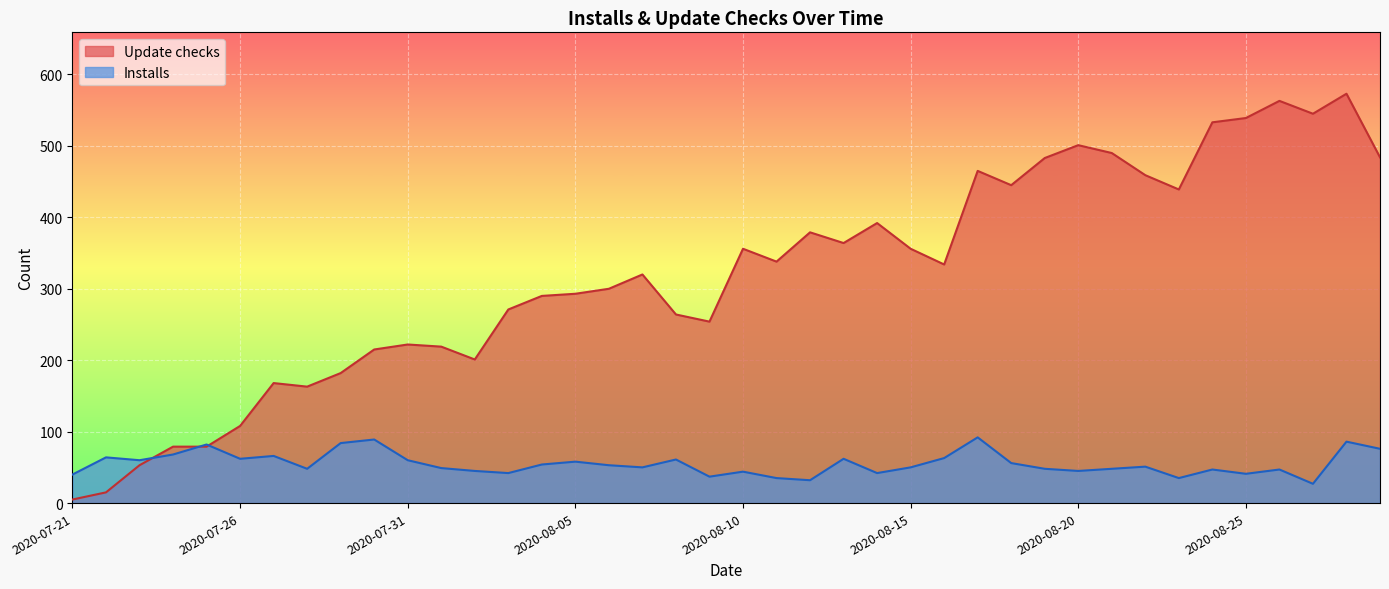

Where is Installs nearest to the value 59?

2020-07-23